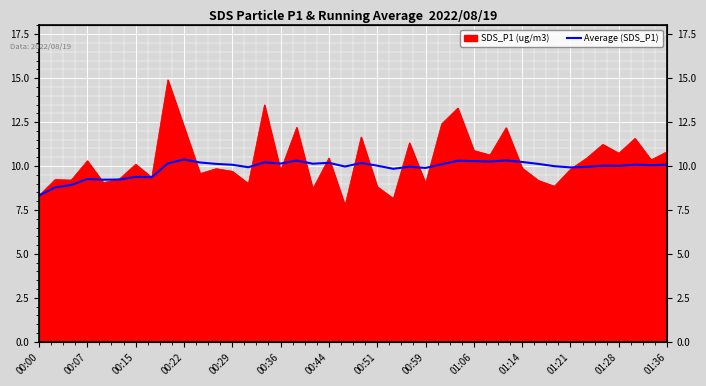

Which has a higher value, 01:21 or 32?

01:21